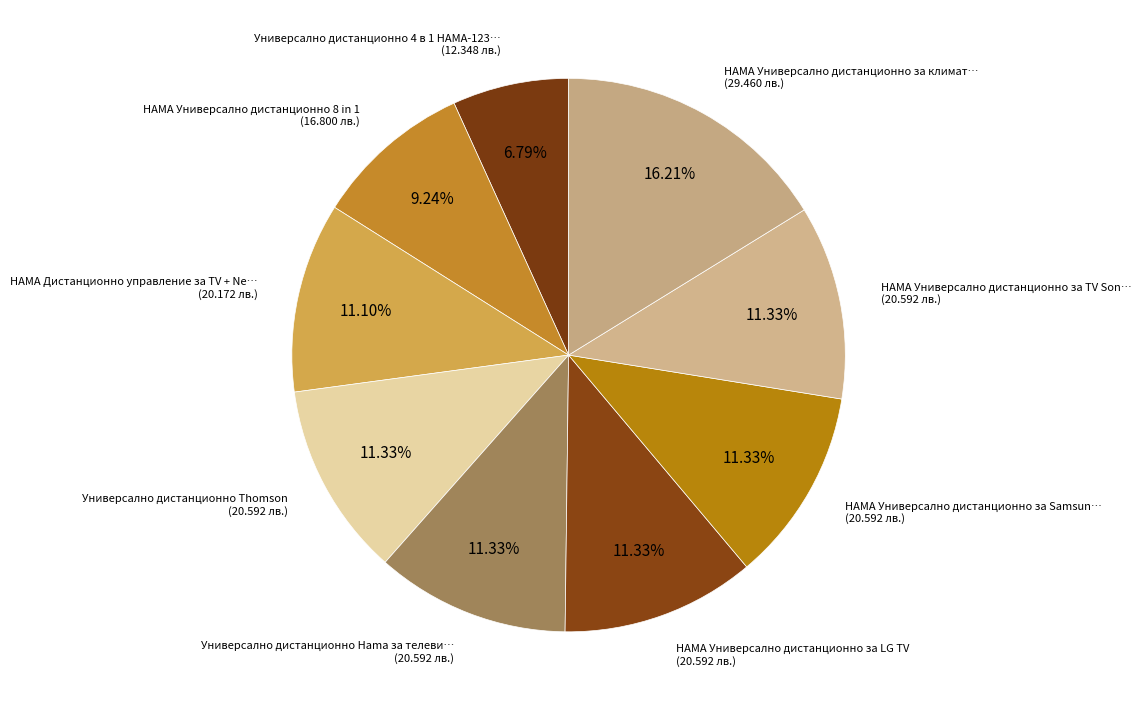

Count the number of slices in the pie.

9